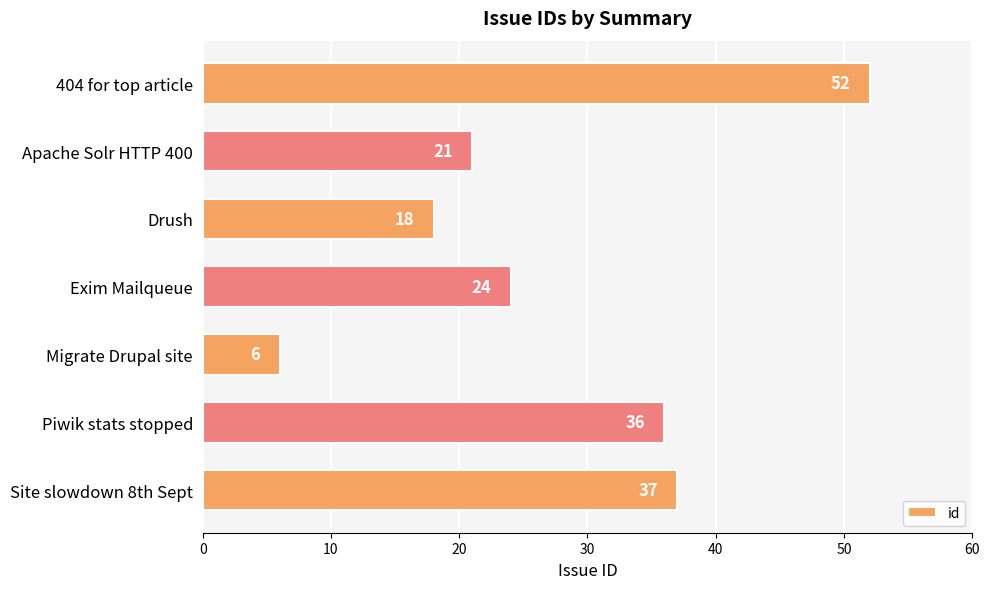

Reading bottom to top, list all the values displayed in this chart.

37	36	6	24	18	21	52